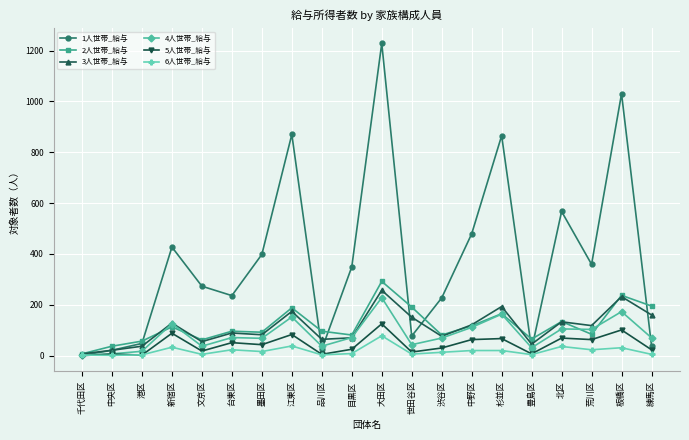

Which series changed the most between 大田区 and 板橋区?

1人世帯_給与